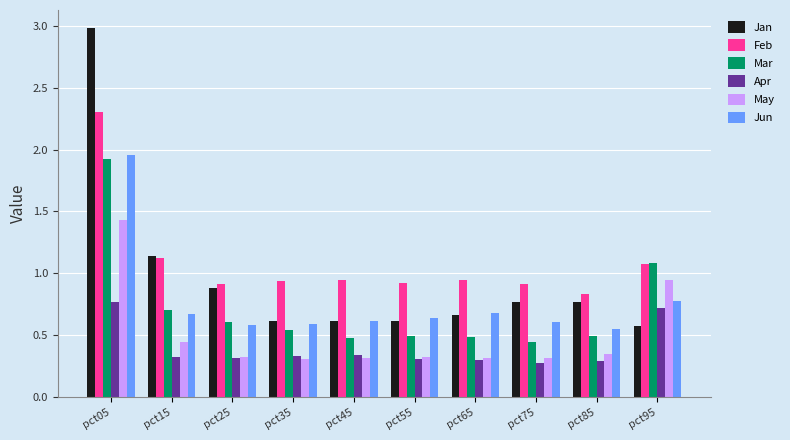

Which series has the widest spread of values?

Jan